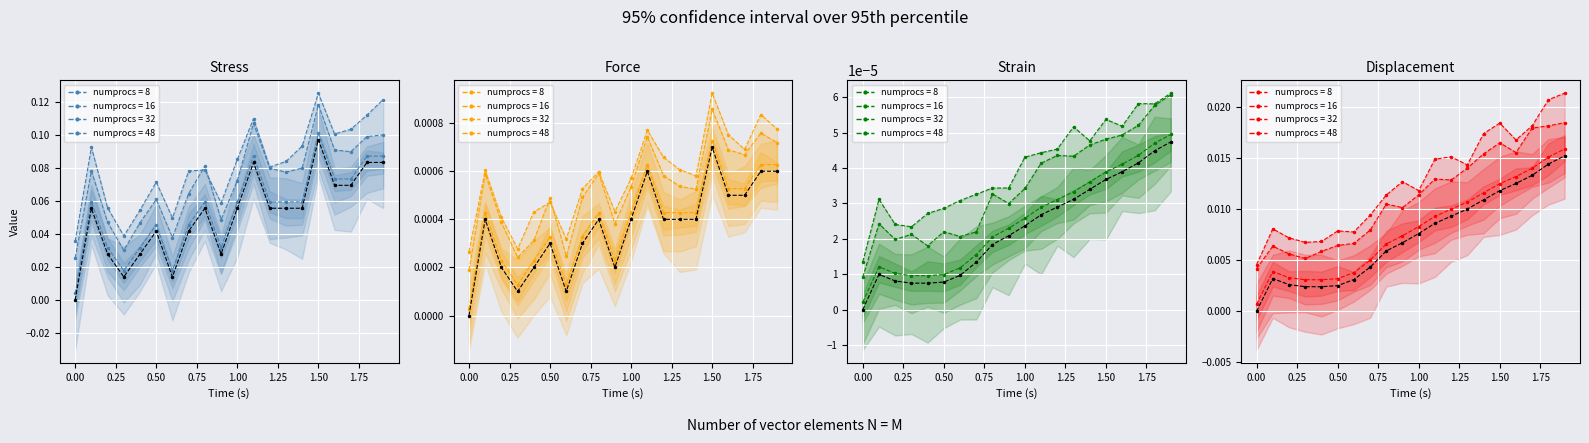

What position from the right is 0.2?

18